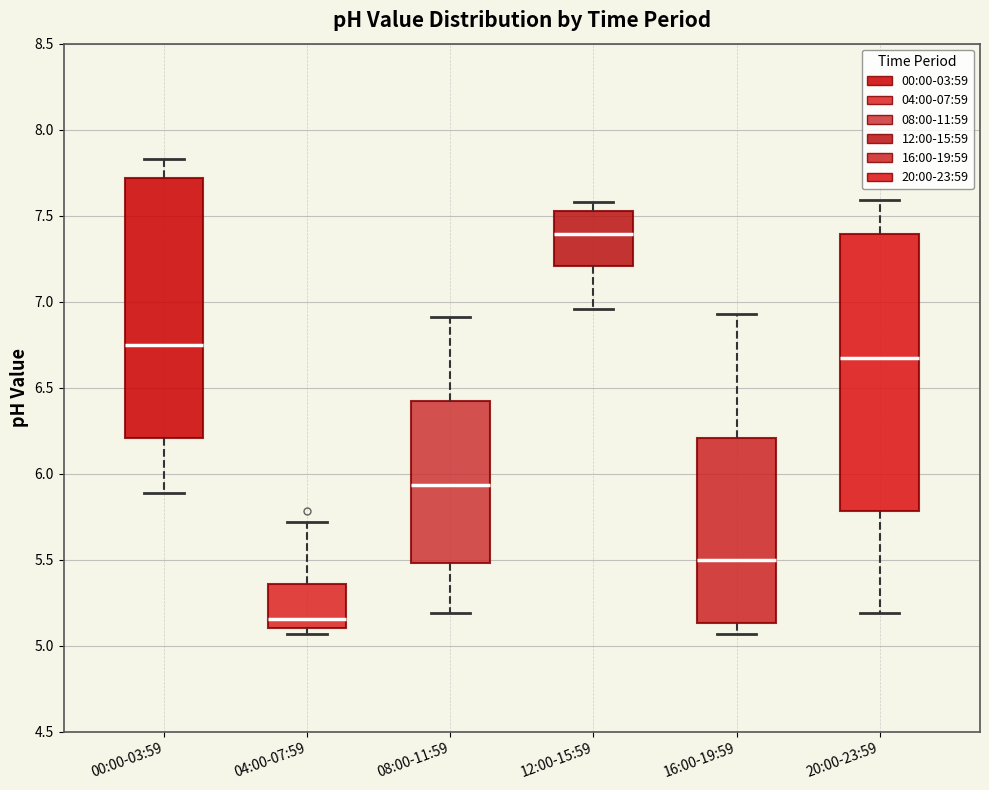

Comparing the boxes themselves (not the whiskers), which one is the tallest?

20:00-23:59